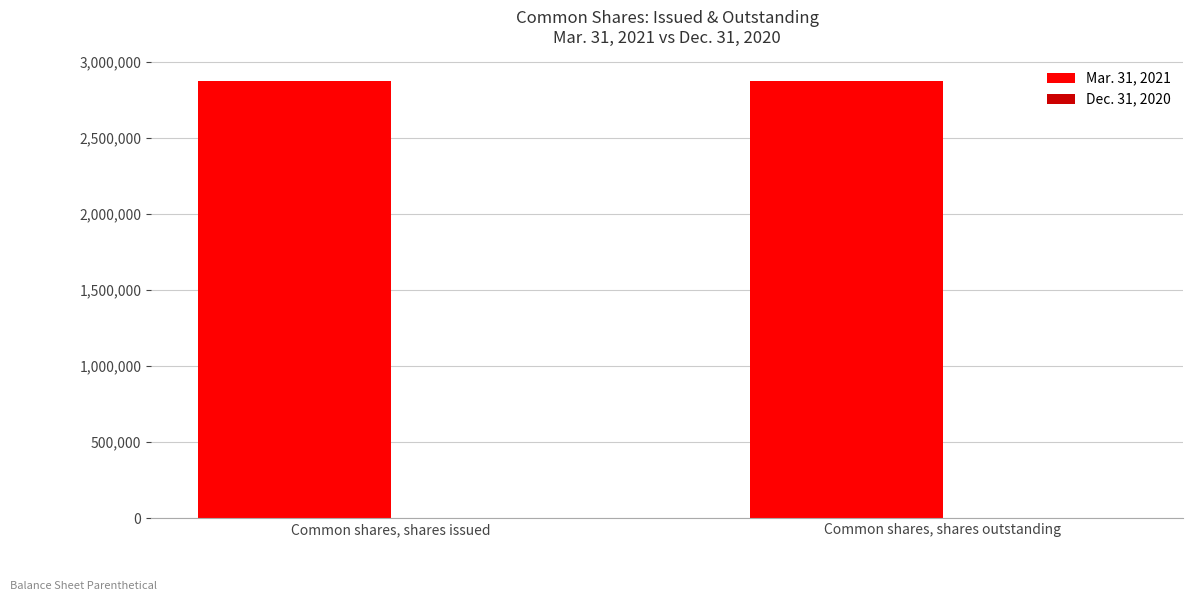

What is the label of the 1st bar from the left?

Common shares, shares issued